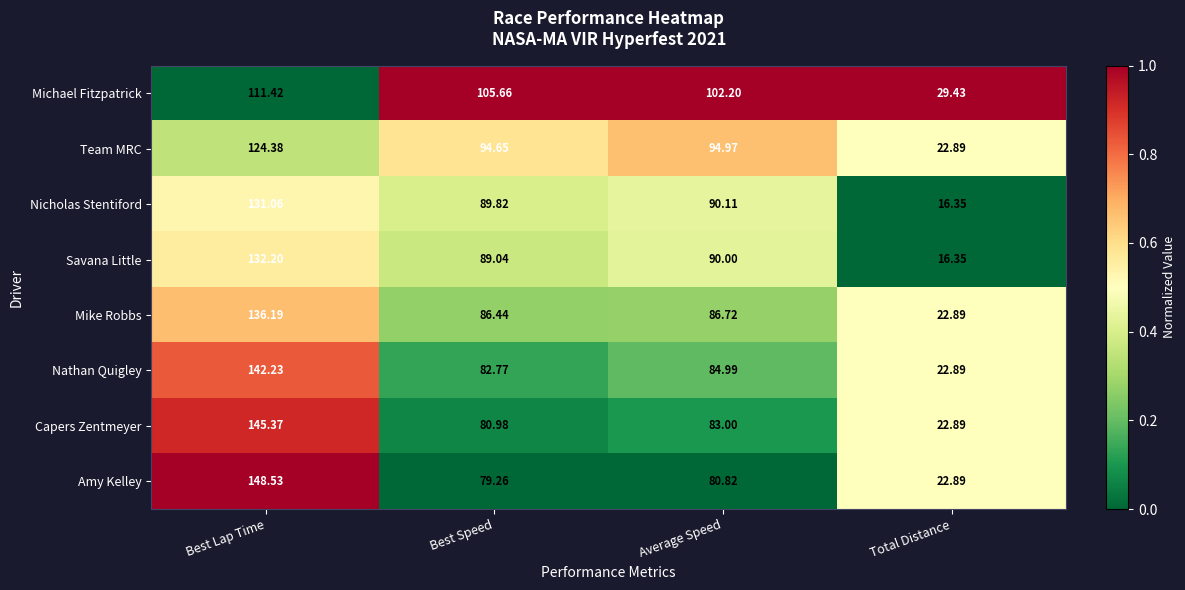

Which series has the largest range (max minus min)?

Amy Kelley